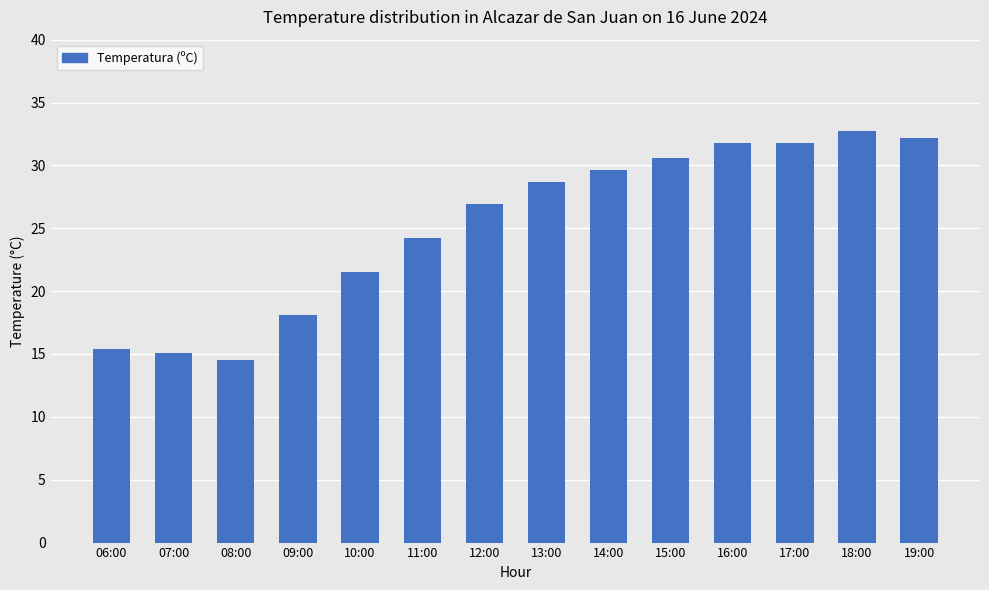

True or false: the data shows 21.5 at 10:00.

True